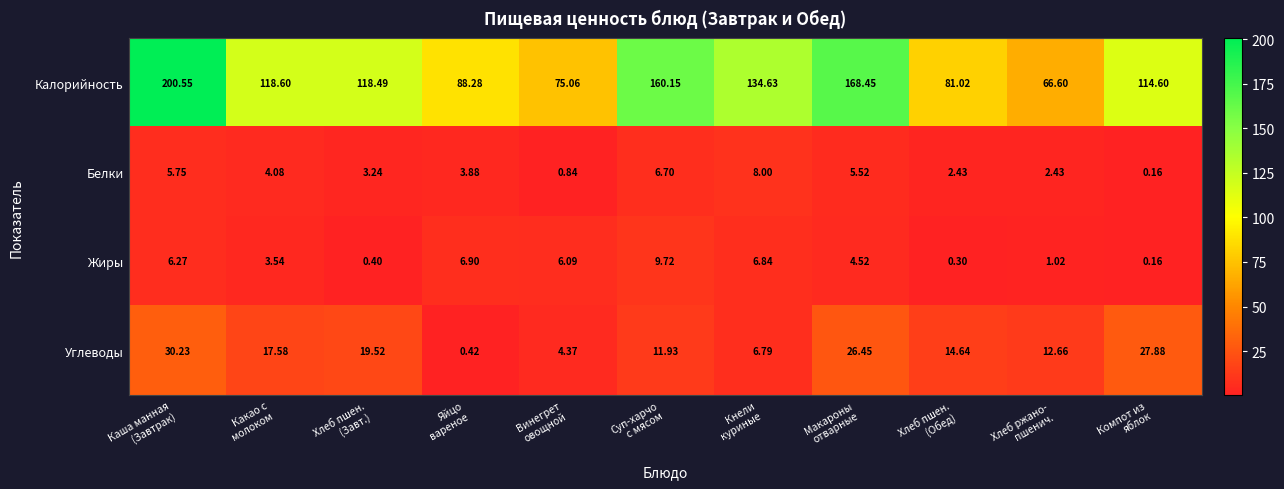

List the series in order of their peak value, lowest first.

Белки, Жиры, Углеводы, Калорийность